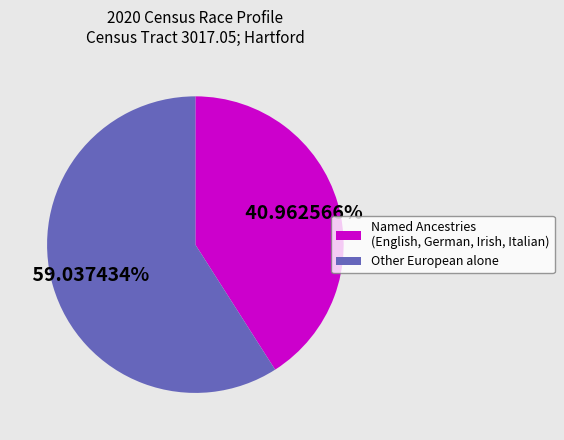

Is the sum of Named Ancestries (English, German, Irish, Italian) and Other European alone greater than half?

Yes